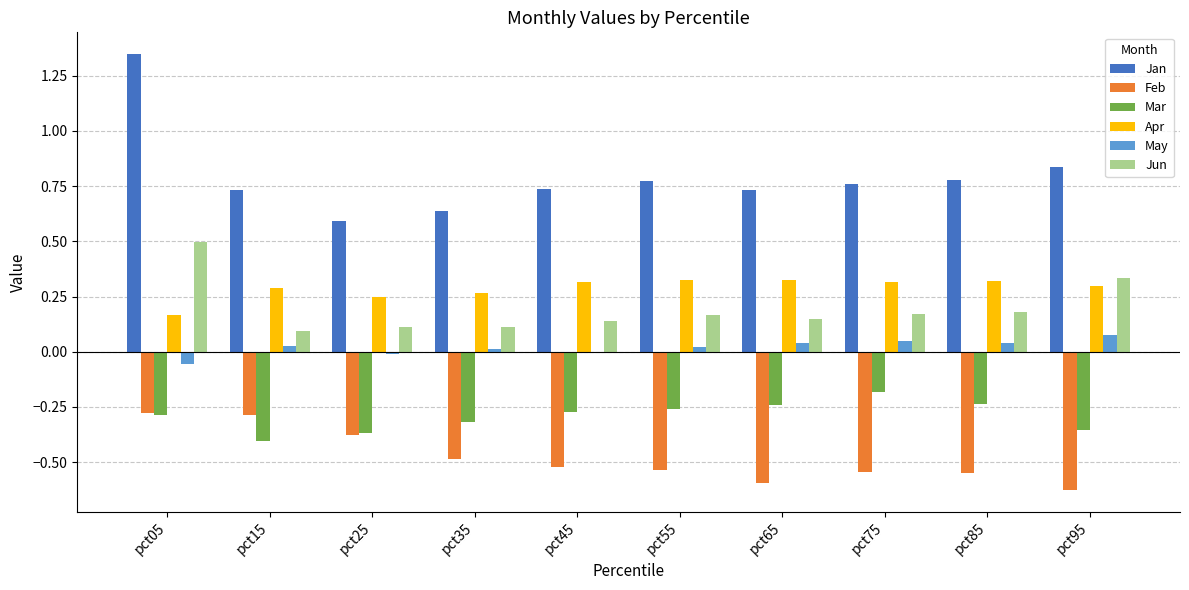

What are all the series names shown in the legend?

Jan, Feb, Mar, Apr, May, Jun